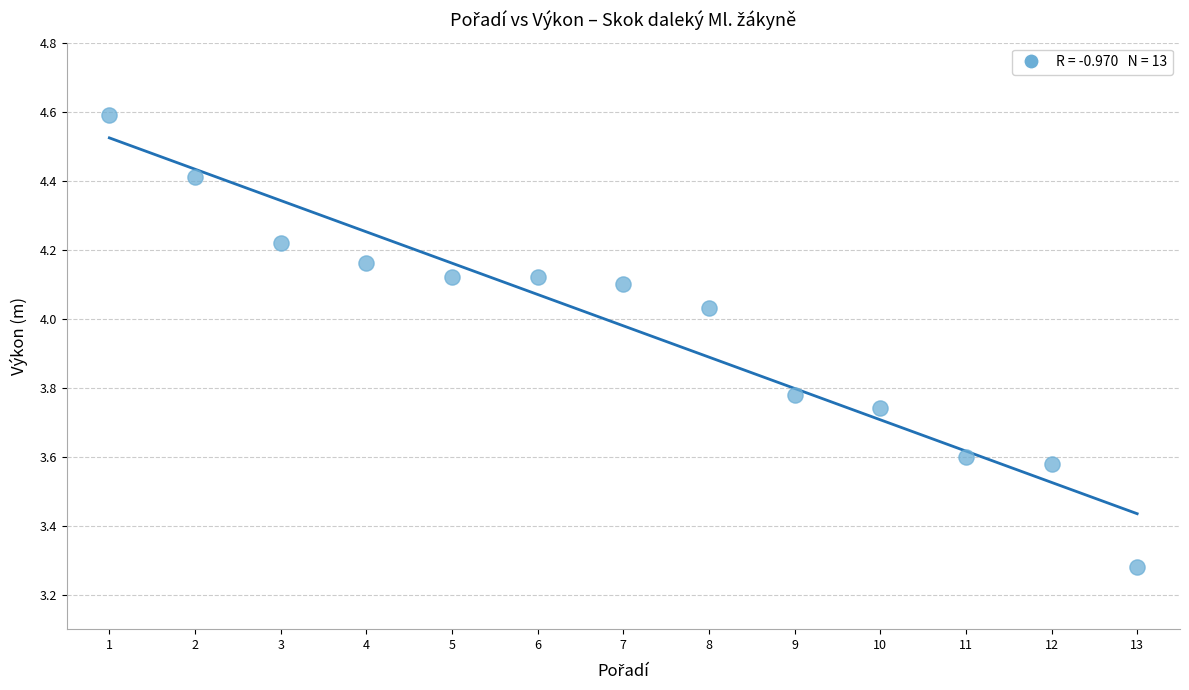

What is the range of Y values (max minus min)?

1.3